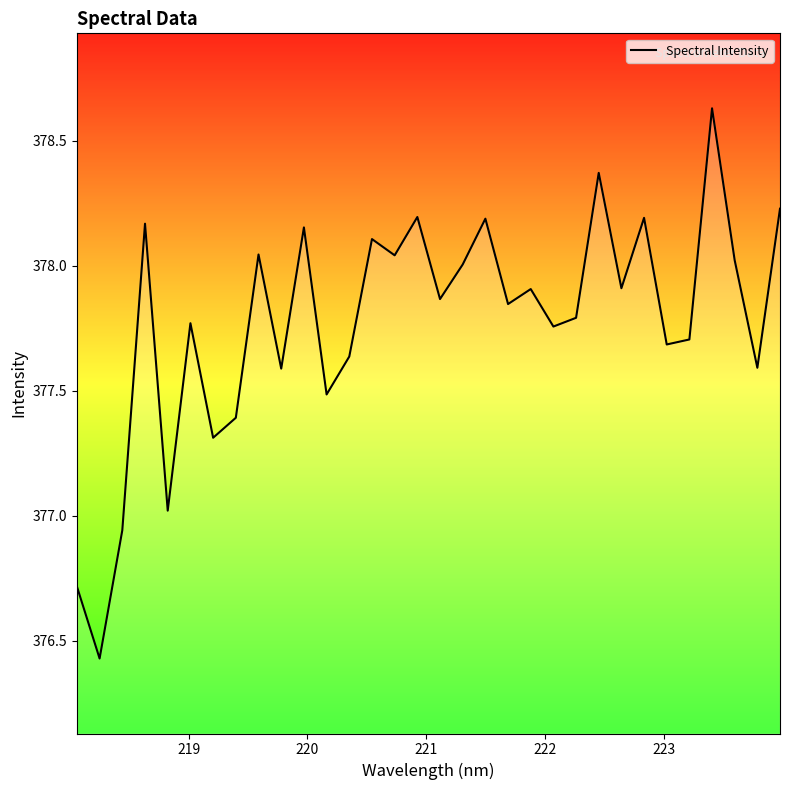

What is the difference between the maximum and minimum values?

2.2